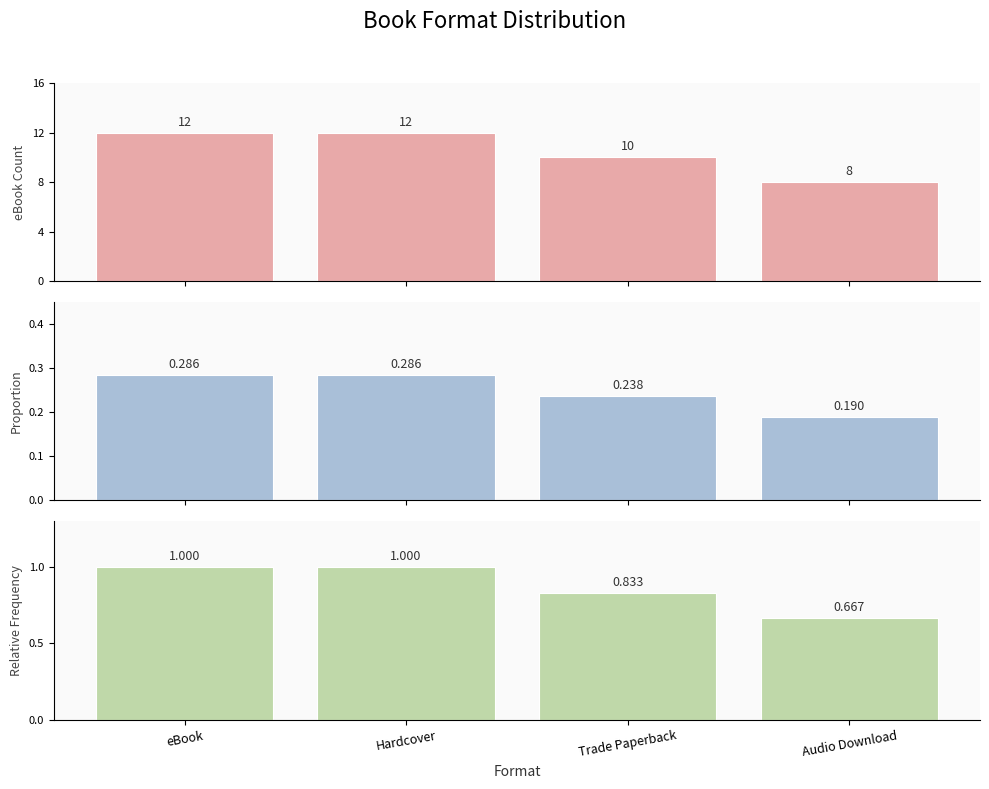

Reading left to right, what are all the values shown in this chart?

eBook Count: 12.0	12.0	10.0	8.0
Proportion: 0.3	0.3	0.2	0.2
Relative Frequency: 1.0	1.0	0.8	0.7